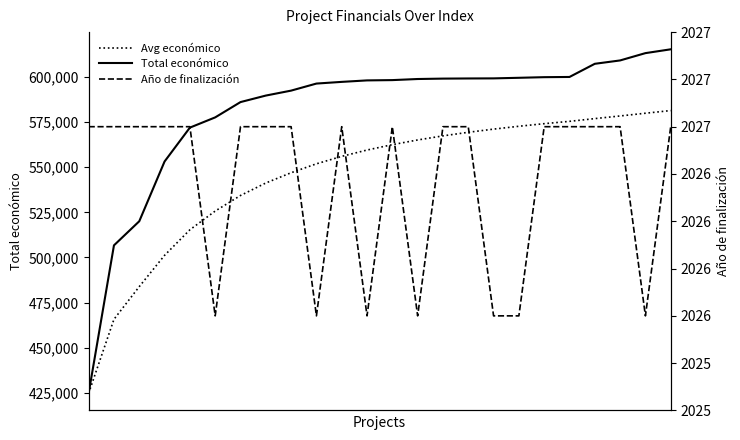

Which series has the largest range (max minus min)?

Total económico